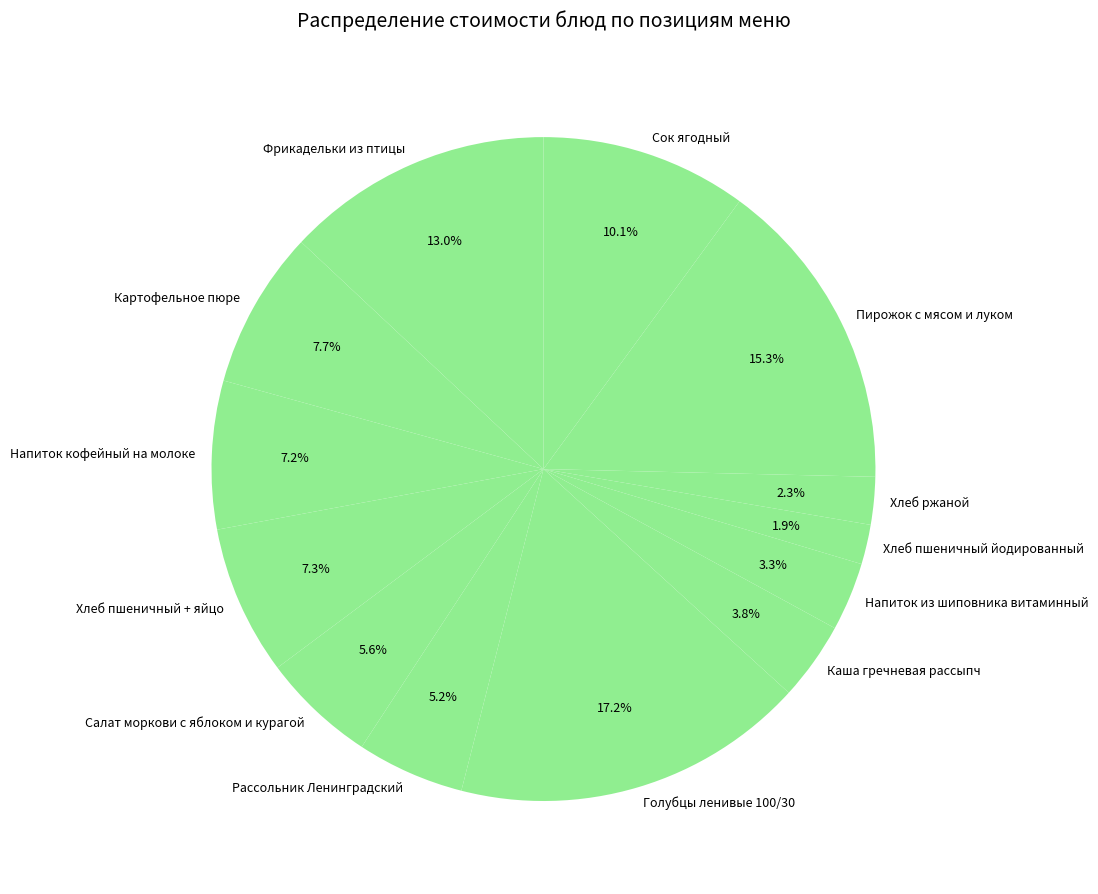

Approximately how many times larger is the value at Фрикадельки из птицы compared to Картофельное пюре?

1.7